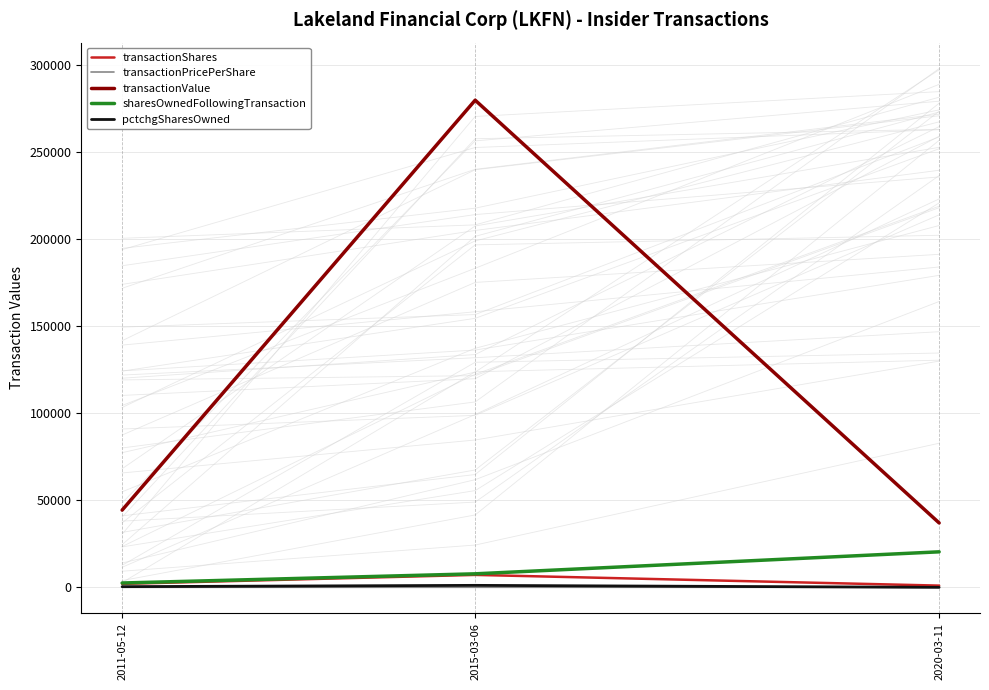

Count the number of data series in this chart.

5